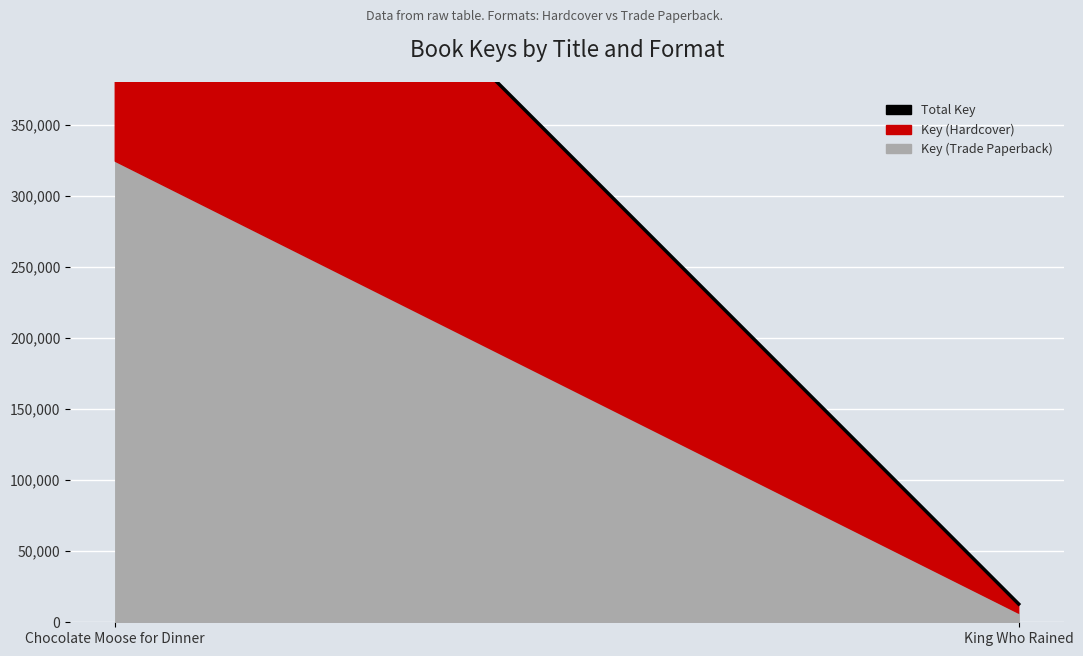

True or false: the data shows 648566 at Chocolate Moose for Dinner.

True